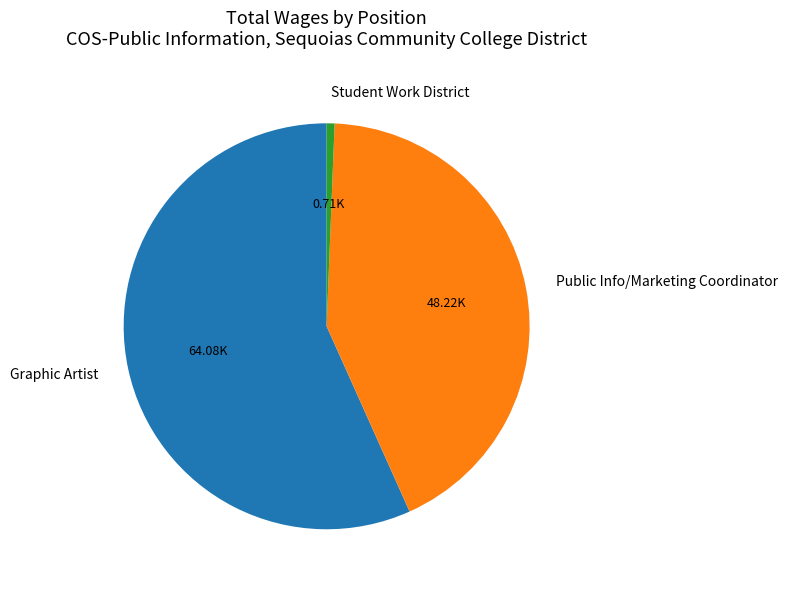

Which slice represents more than half of the pie?

Graphic Artist